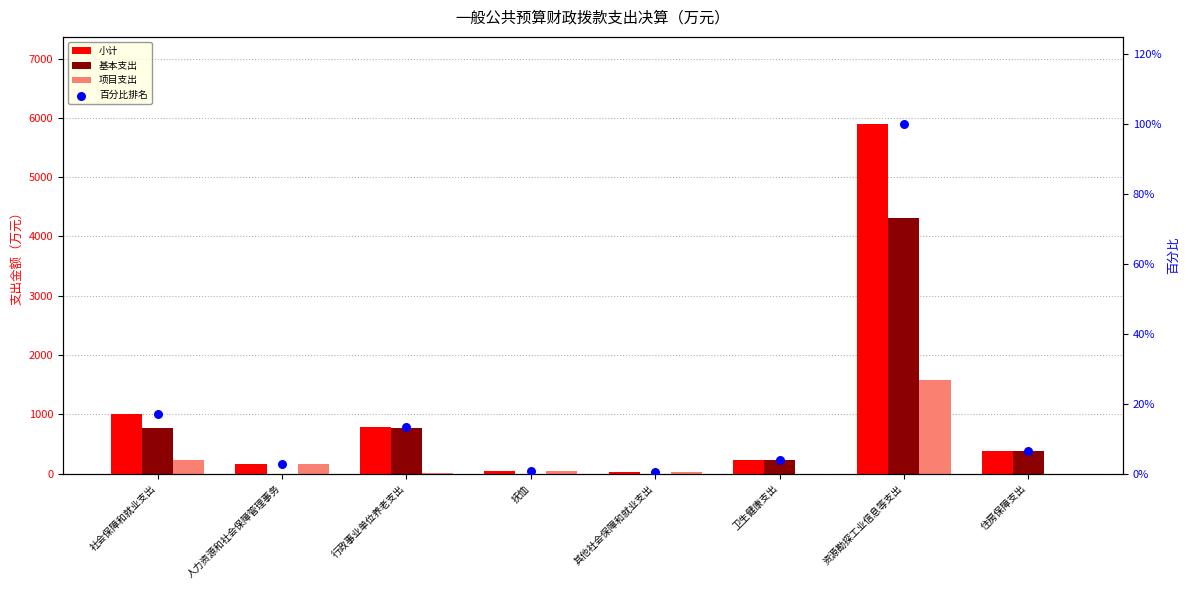

Which series has the largest Y range (max minus min)?

小计